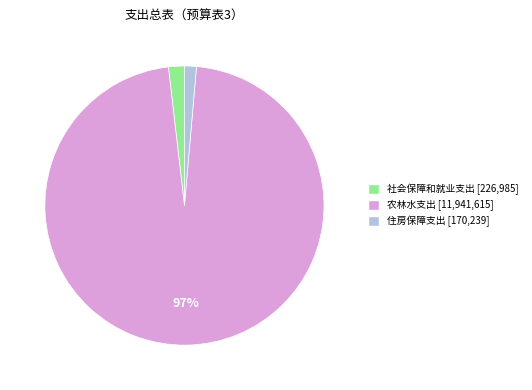

Do 农林水支出 and 社会保障和就业支出 together represent more than half of the pie?

Yes